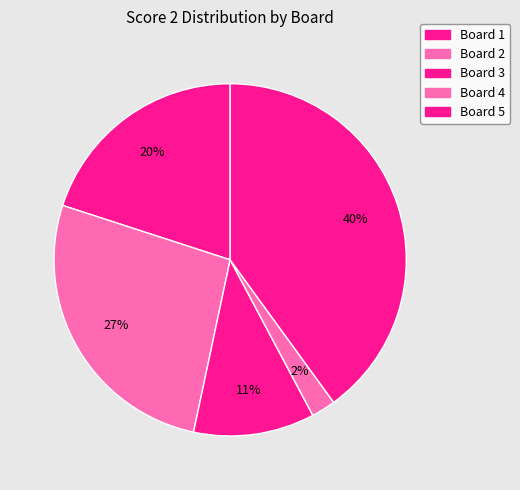

Which category has the biggest portion of the pie?

Board 5